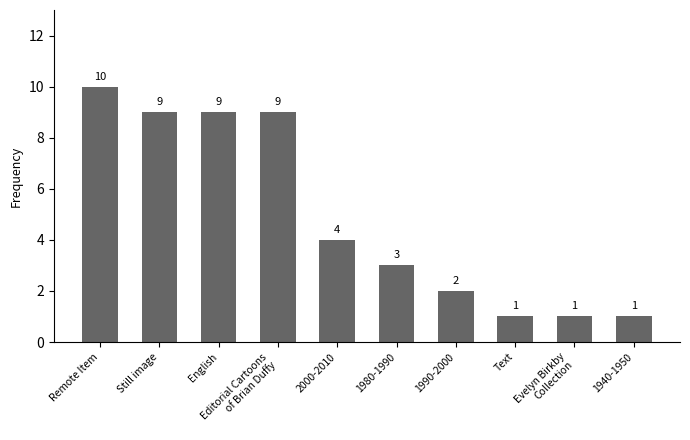

At which label does the data first exceed 4?

Remote Item